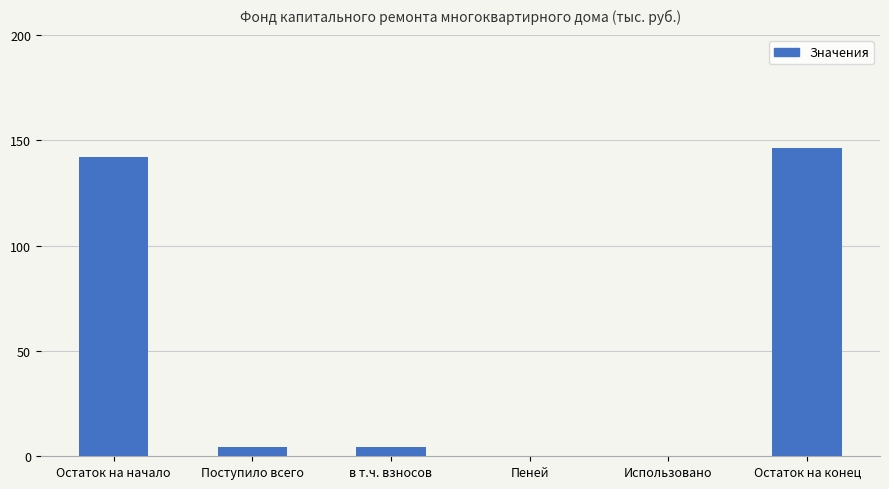

Between Поступило всего and Остаток на конец, which is larger?

Остаток на конец